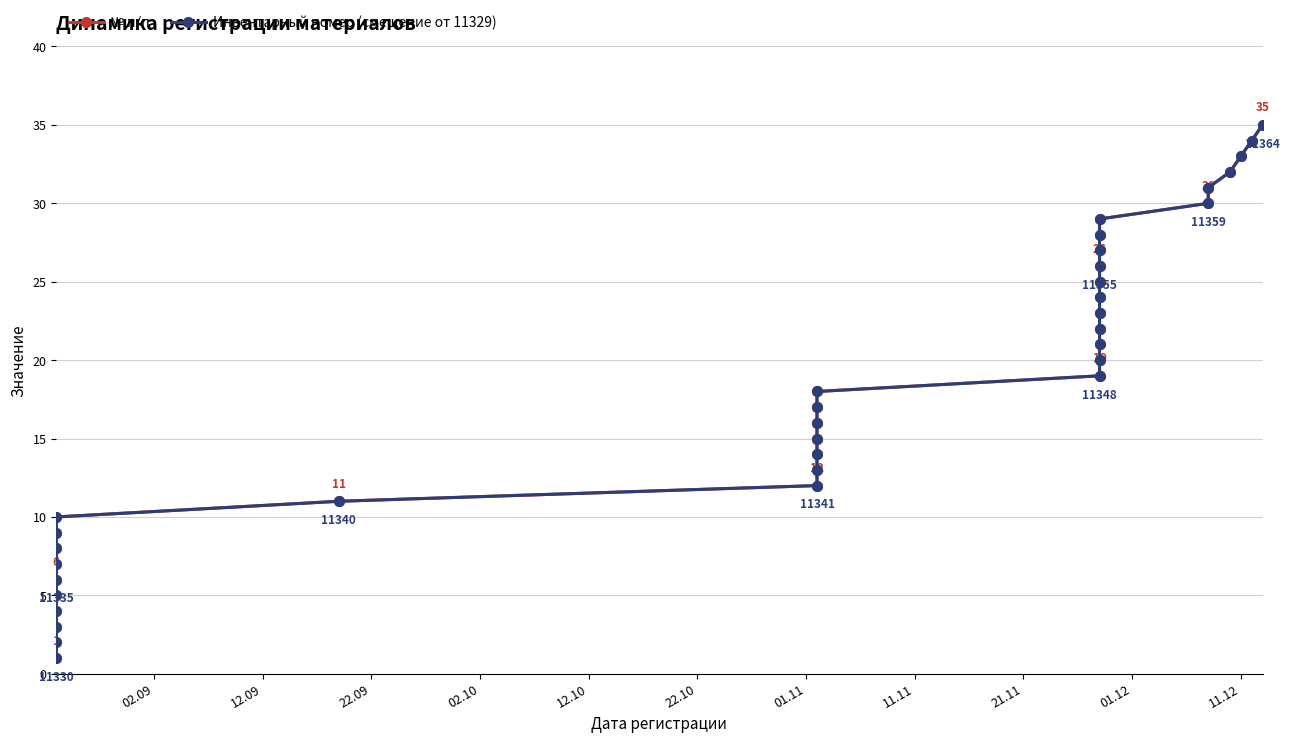

Reading right to left, what are all the values shown in this chart?

№ п/п: 35	34	33	32	31	30	29	28	27	26	25	24	23	22	21	20	19	18	17	16	15	14	13	12	11	10	9	8	7	6	5	4	3	2	1
Инвентарный номер (смещение от 11329): 35	34	33	32	31	30	29	28	27	26	25	24	23	22	21	20	19	18	17	16	15	14	13	12	11	10	9	8	7	6	5	4	3	2	1